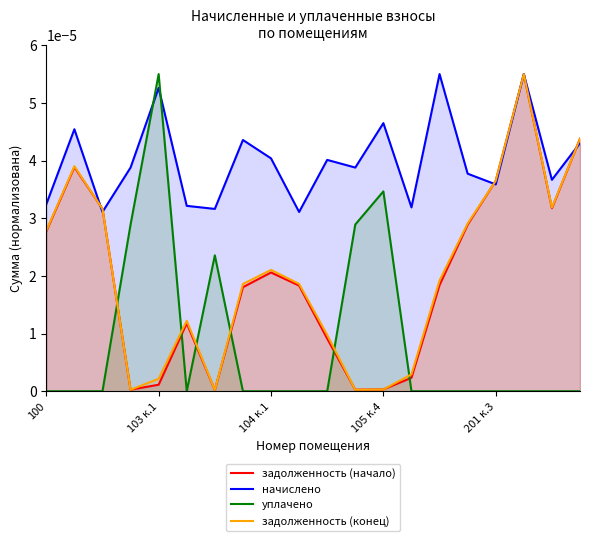

True or false: задолженность (конец) and уплачено intersect in this chart.

True